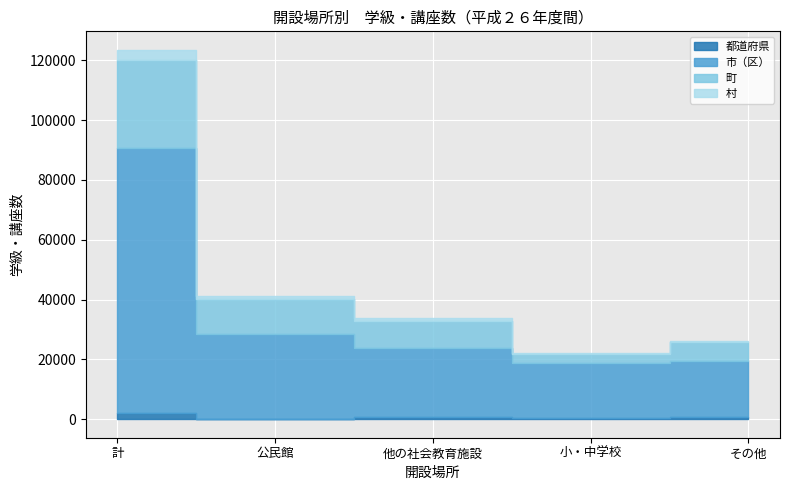

What is the label of the 2nd point from the left?

公民館